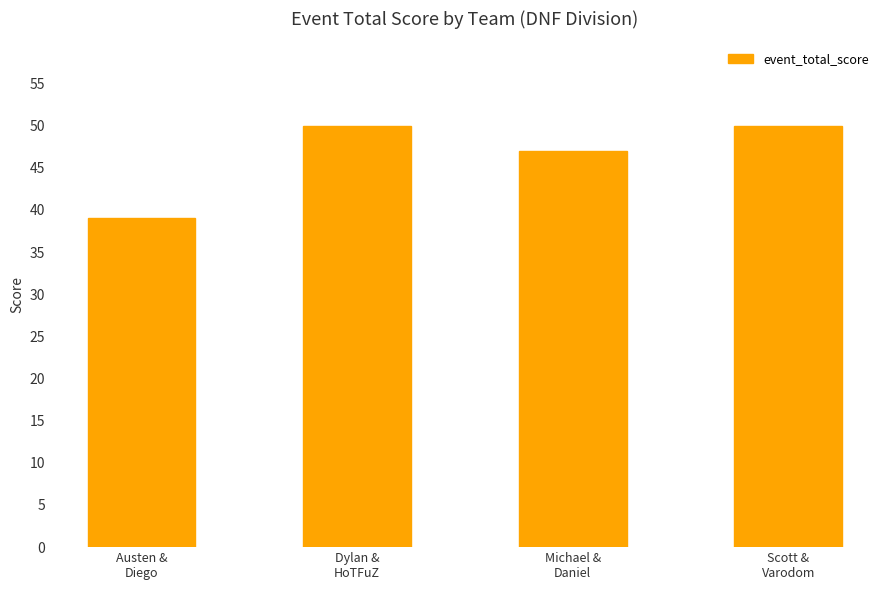

What is the maximum value shown in the chart?

50